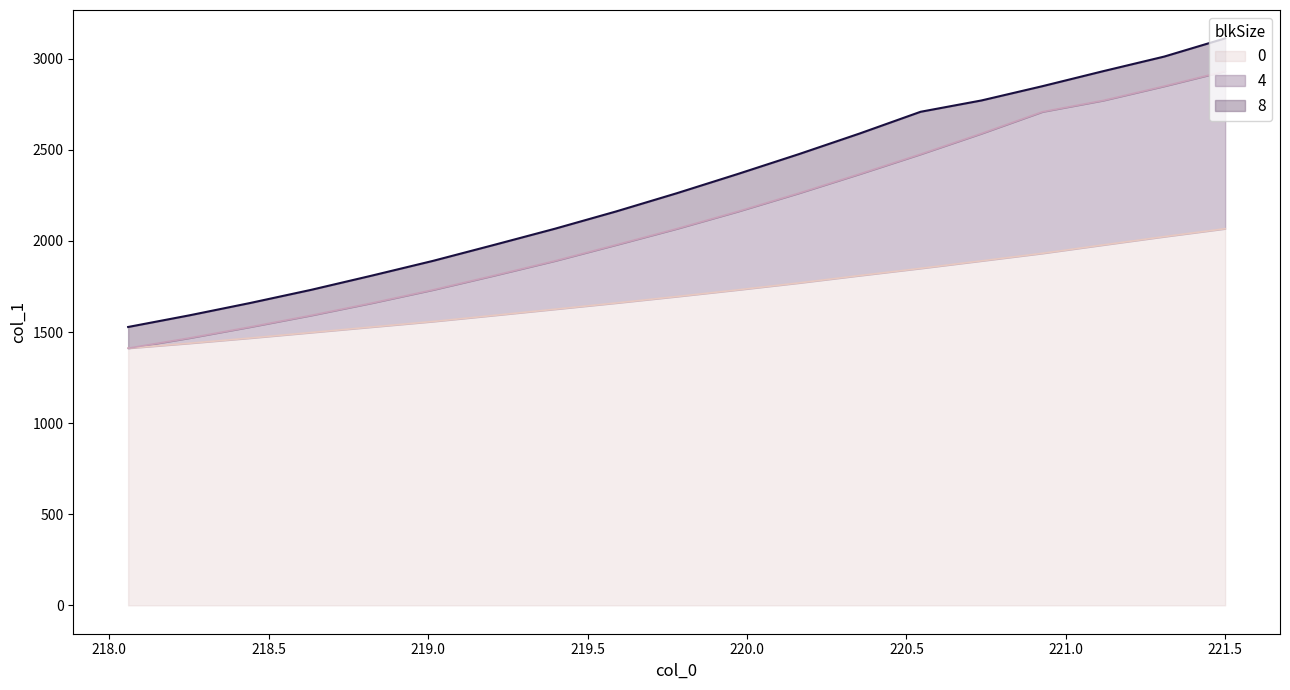

Is it true that col_1_high equals 3933.2 at 220.5444?

False